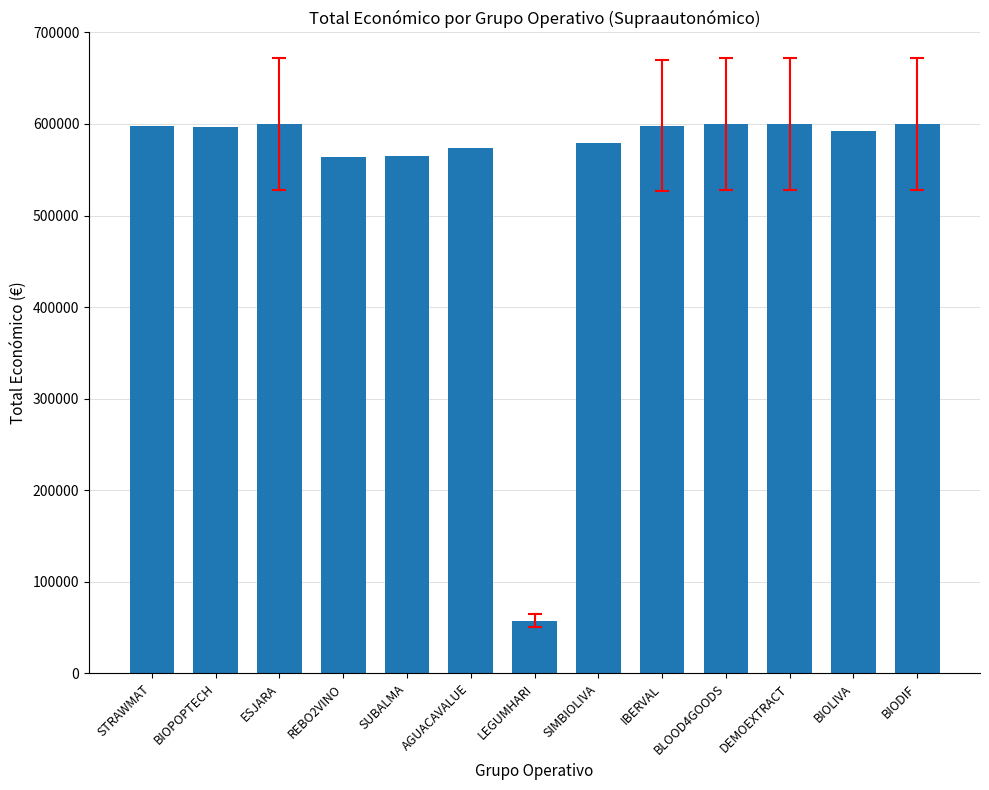

What is the maximum value shown in the chart?

600043